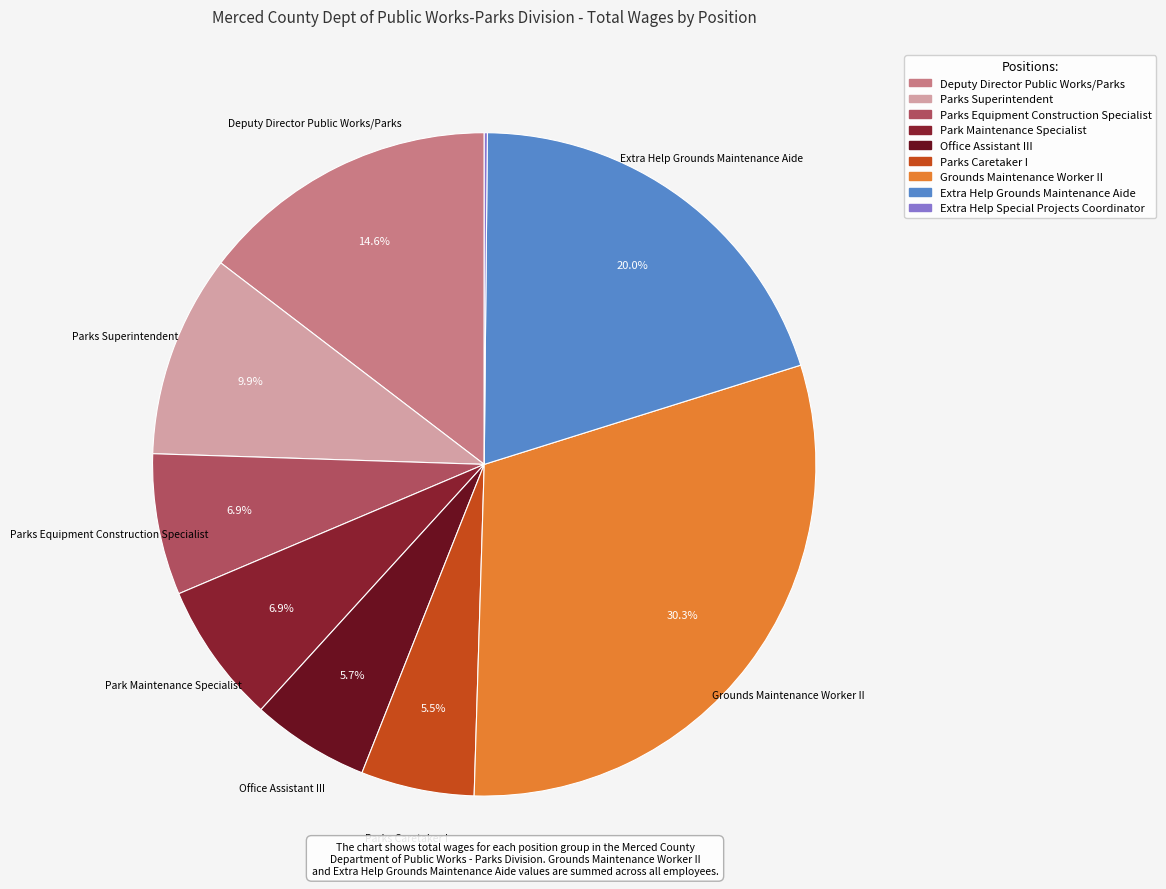

To the nearest percent, what percentage of the pie is Deputy Director Public Works/Parks?

15%